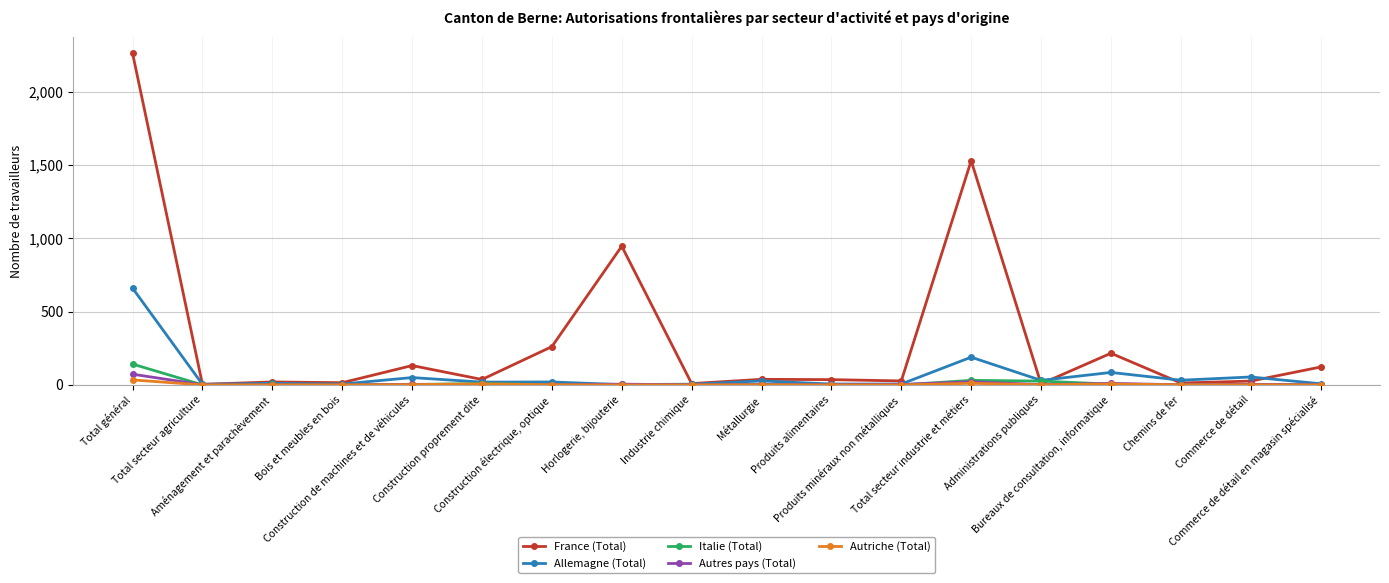

What is the value of the France (Total) point at the 9th from the left?

9